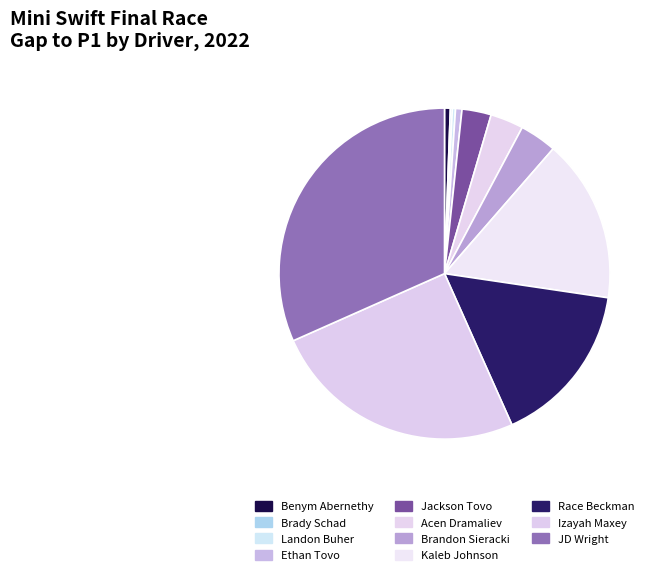

How many segments does this pie chart have?

11